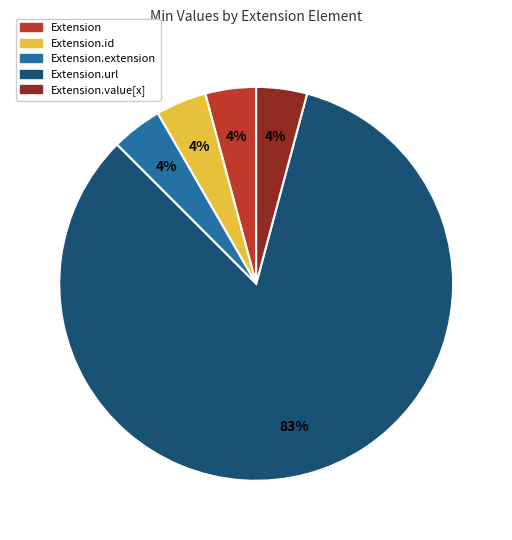

To the nearest percent, what is the combined percentage of Extension.value[x] and Extension?

8%